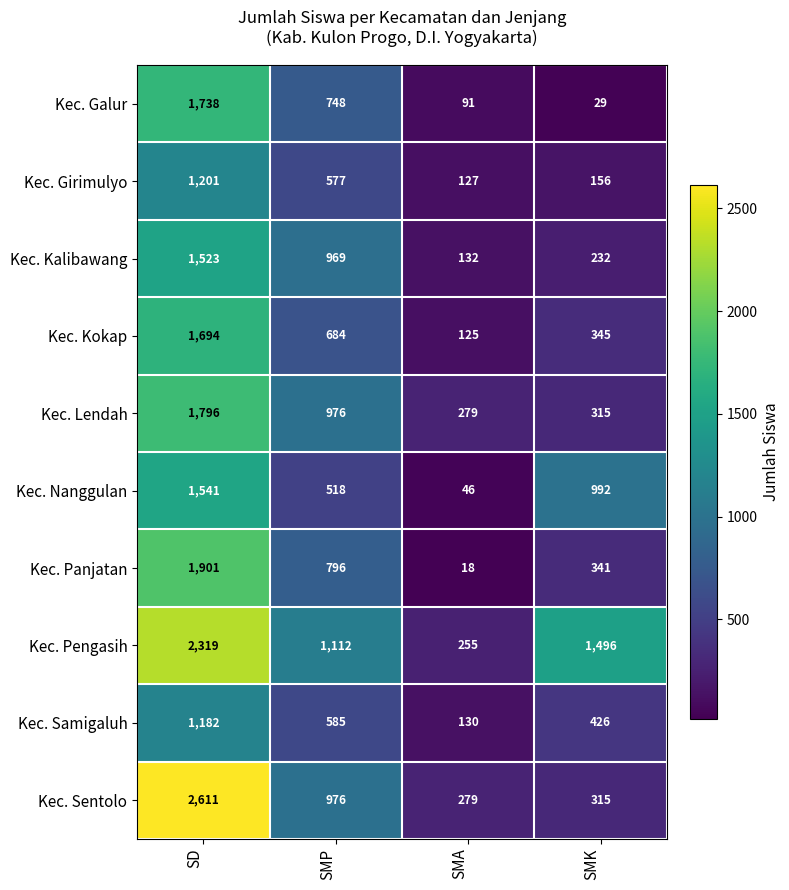

True or false: Kec. Nanggulan has a value of 1541 at SD.

True